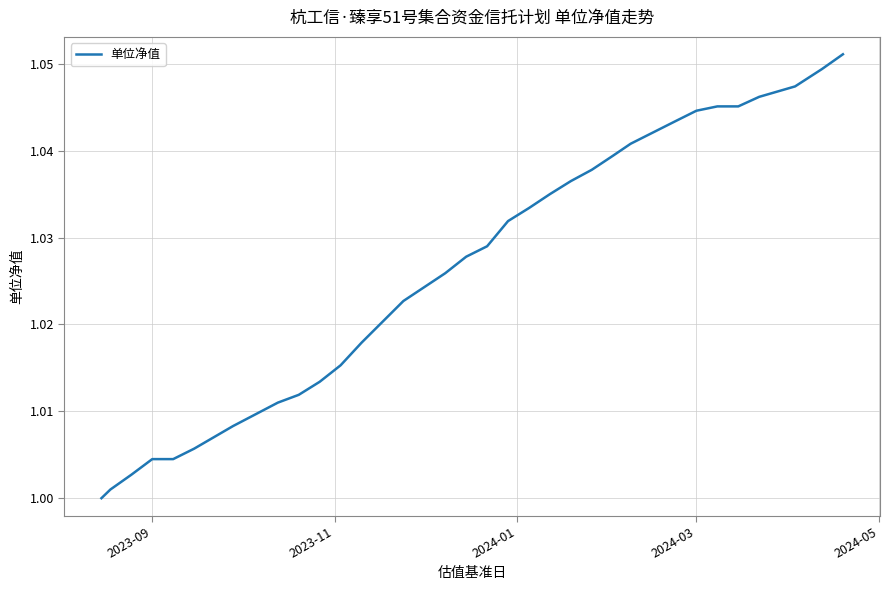

Is this an area chart (filled region under the line)?

No